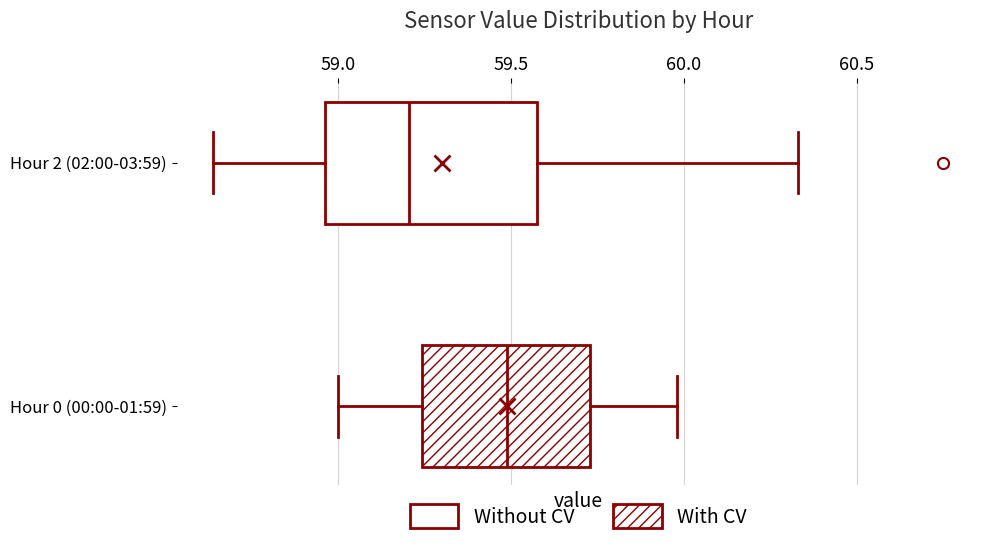

Where does the left whisker of the box for Hour 2 (02:00-03:59) end on the x-axis? The values are not printed on the chart, so give them approximately, as read against the axis.

58.65